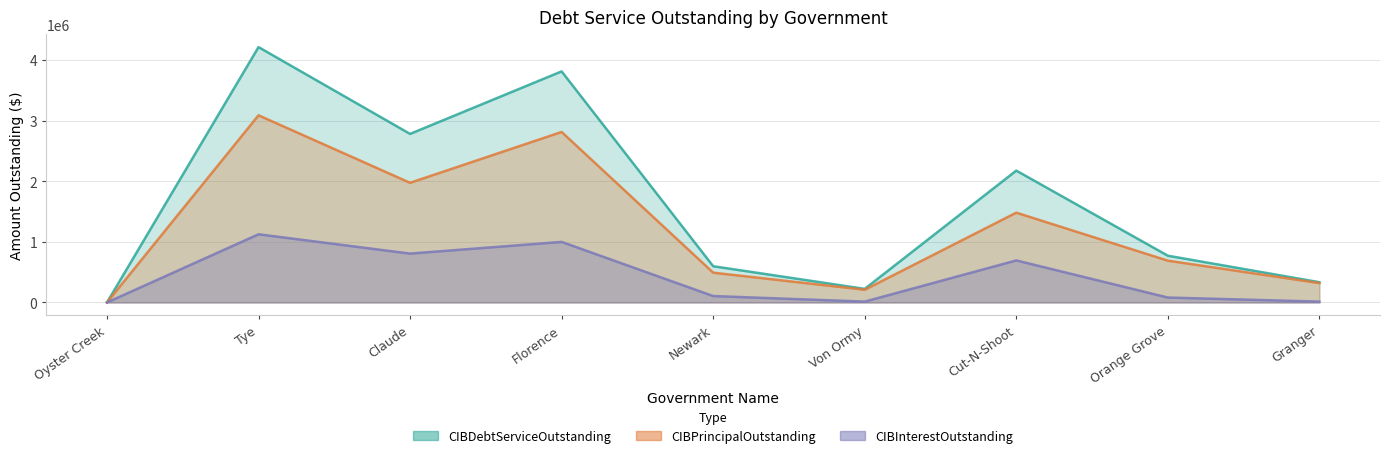

True or false: CIBDebtServiceOutstanding and CIBInterestOutstanding cross at least once.

False